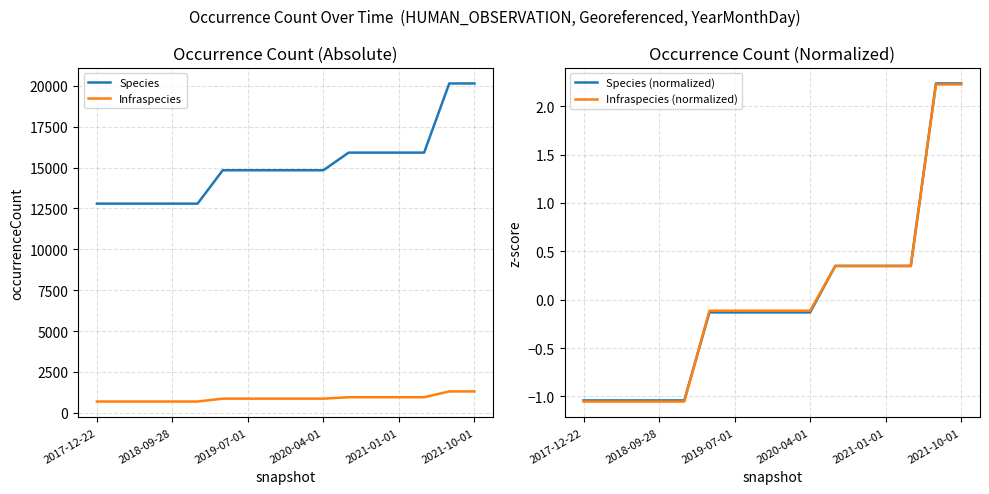

How many lines are shown in the chart?

4